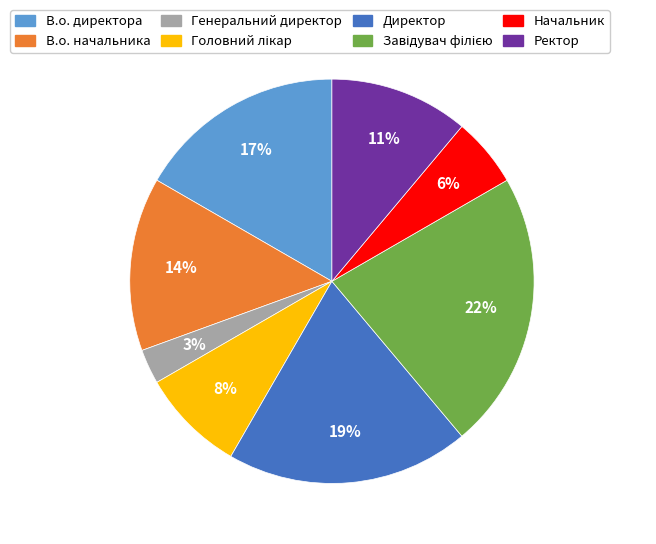

To the nearest percent, what is the difference between the largest and smallest slice percentages?

19%